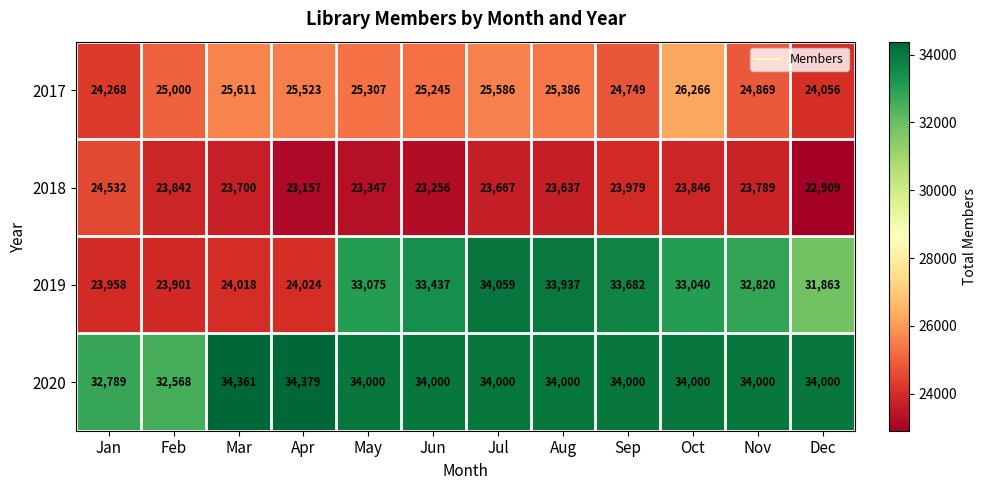

Rank the series at Apr from lowest to highest value.

2018, 2019, 2017, 2020